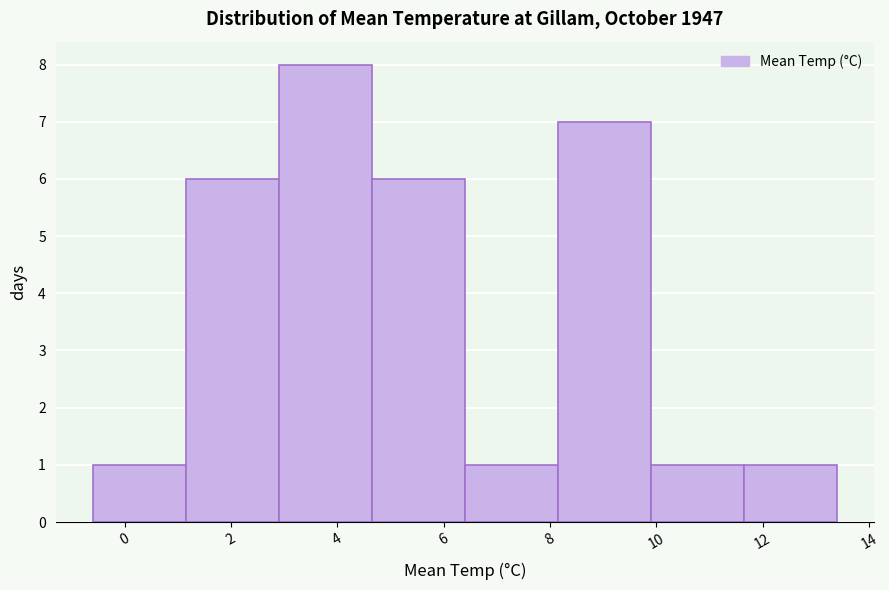

Reading left to right, list every bar in this chart as the range it spans on the x-axis followed by its height. Neither the bar edges nor the heights are printed on the chart, so give them approximately, as read against the axes.

-0.60 to 1.15: 1
1.15 to 2.90: 6
2.90 to 4.65: 8
4.65 to 6.40: 6
6.40 to 8.15: 1
8.15 to 9.90: 7
9.90 to 11.65: 1
11.65 to 13.40: 1